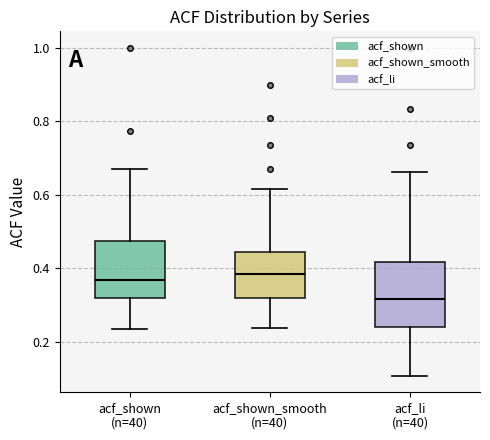

Which box is the tallest, from its lower edge to its upper edge?

acf_li (n=40)